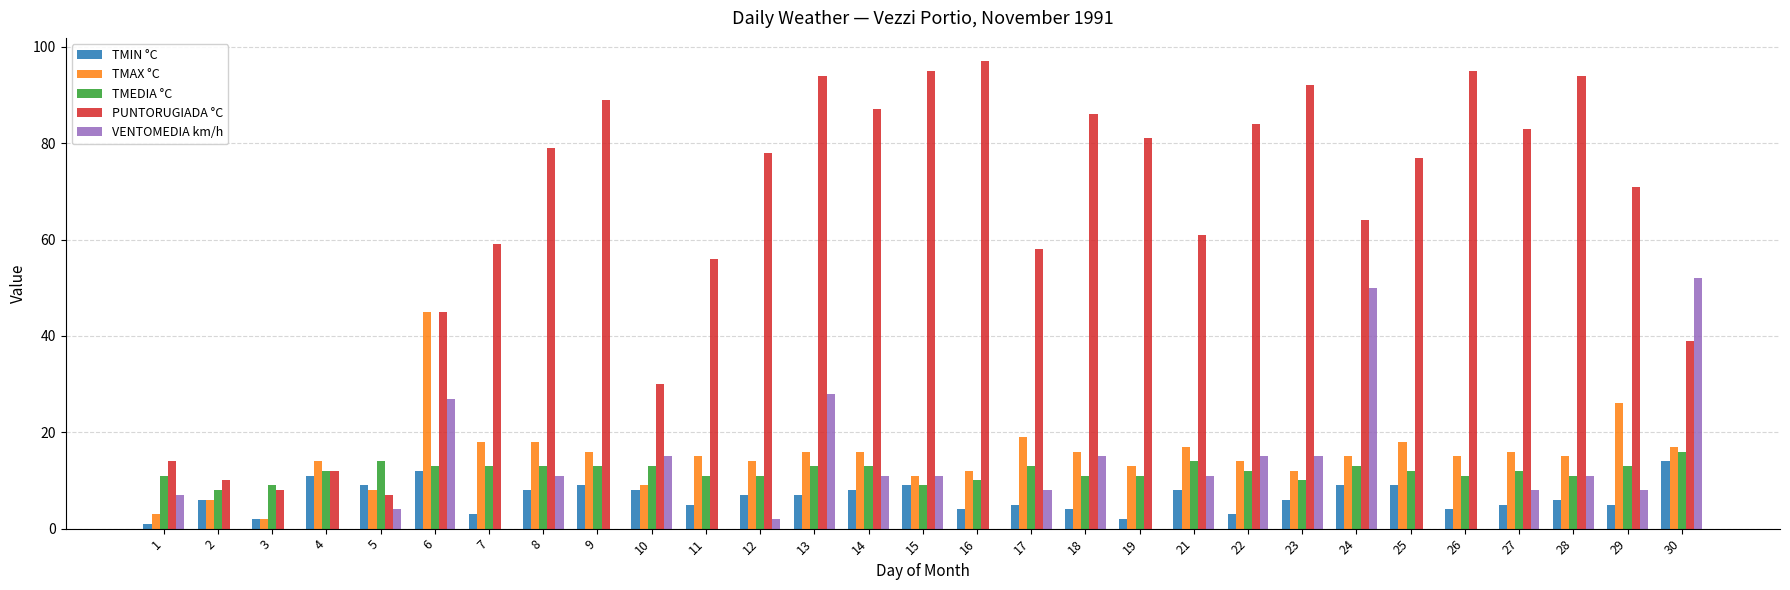

Reading left to right, transcribe all the data shown in this chart.

TMIN °C: 1=1	2=6	3=2	4=11	5=9	6=12	7=3	8=8	9=9	10=8	11=5	12=7	13=7	14=8	15=9	16=4	17=5	18=4	19=2	21=8	22=3	23=6	24=9	25=9	26=4	27=5	28=6	29=5	30=14
TMAX °C: 1=3	2=6	3=2	4=14	5=8	6=45	7=18	8=18	9=16	10=9	11=15	12=14	13=16	14=16	15=11	16=12	17=19	18=16	19=13	21=17	22=14	23=12	24=15	25=18	26=15	27=16	28=15	29=26	30=17
TMEDIA °C: 1=11	2=8	3=9	4=12	5=14	6=13	7=13	8=13	9=13	10=13	11=11	12=11	13=13	14=13	15=9	16=10	17=13	18=11	19=11	21=14	22=12	23=10	24=13	25=12	26=11	27=12	28=11	29=13	30=16
PUNTORUGIADA °C: 1=14	2=10	3=8	4=12	5=7	6=45	7=59	8=79	9=89	10=30	11=56	12=78	13=94	14=87	15=95	16=97	17=58	18=86	19=81	21=61	22=84	23=92	24=64	25=77	26=95	27=83	28=94	29=71	30=39
VENTOMEDIA km/h: 1=7	2=0	3=0	4=0	5=4	6=27	7=0	8=11	9=0	10=15	11=0	12=2	13=28	14=11	15=11	16=0	17=8	18=15	19=0	21=11	22=15	23=15	24=50	25=0	26=0	27=8	28=11	29=8	30=52